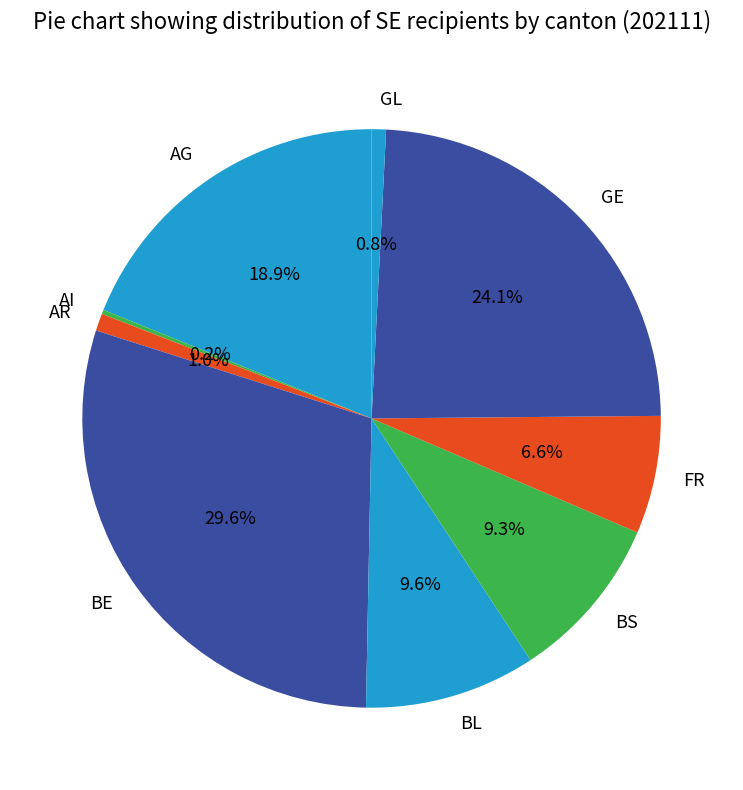

Which category has the biggest portion of the pie?

BE